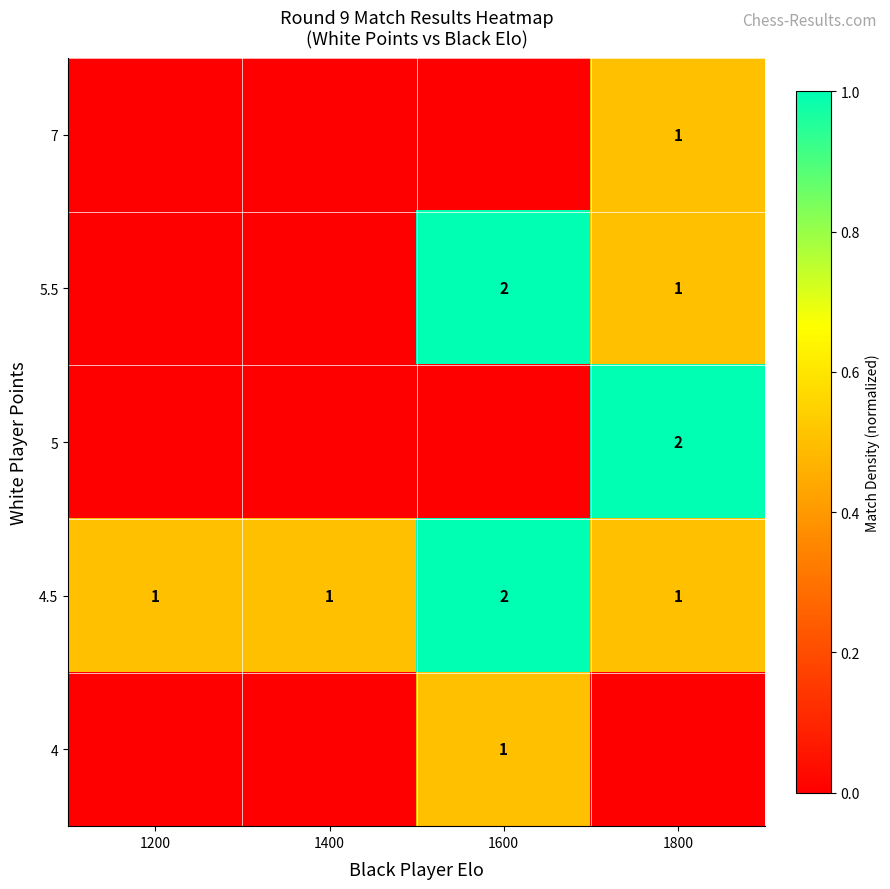

How many distinct data groups are displayed?

5